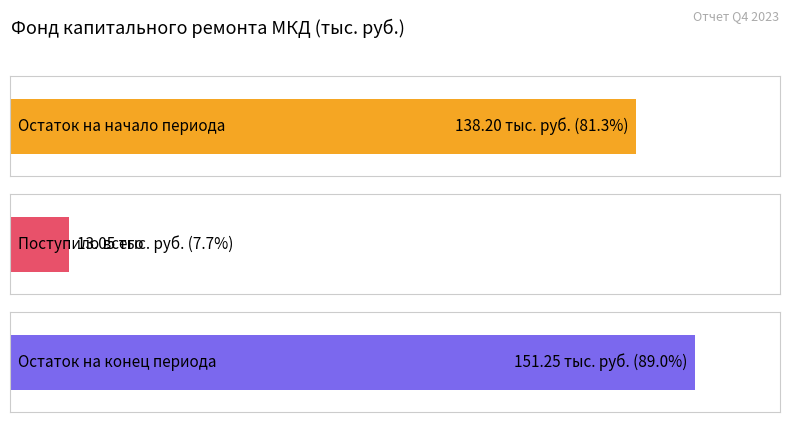

What is the difference between the second highest and minimum values in the Остаток на начало периода series?

138.2